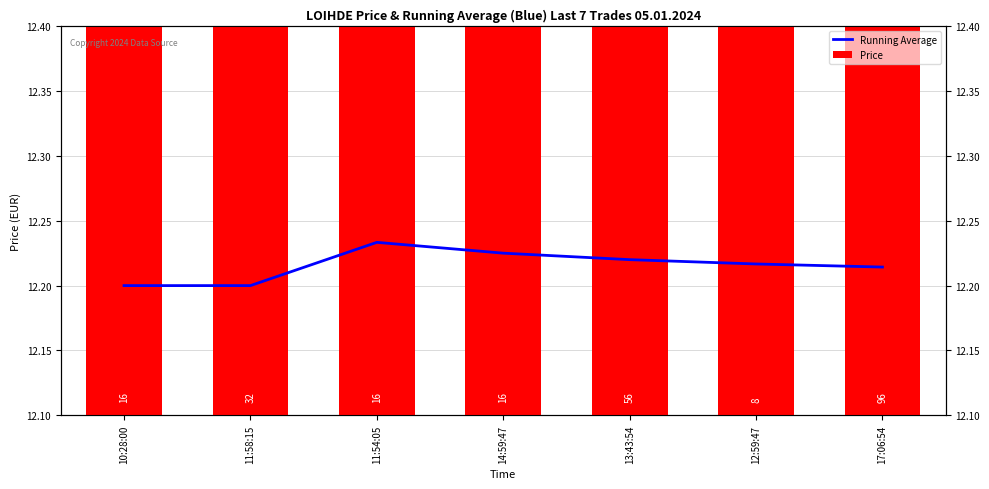

What is the label of the 3rd bar from the left?

11:54:05